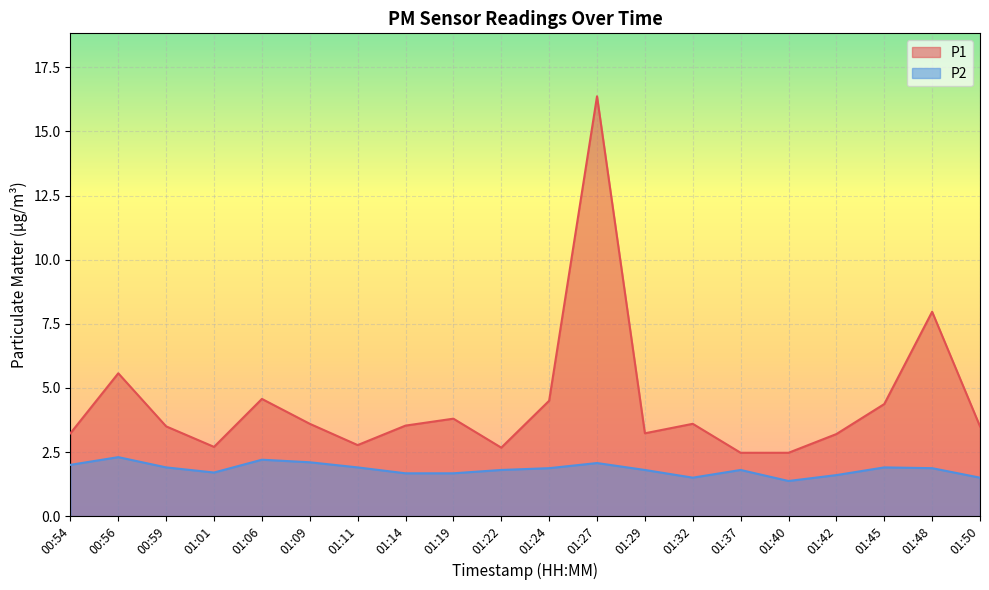

Which has a higher value, 01:45 or 01:24?

01:24